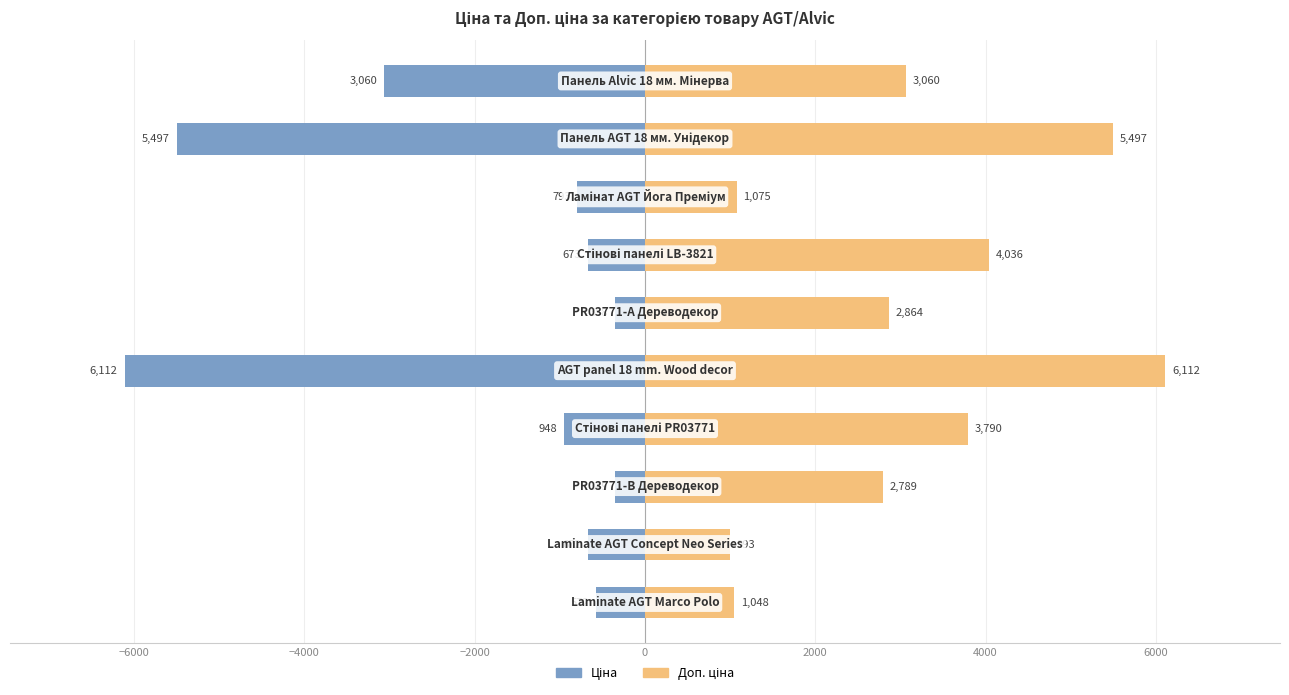

What is the total value across all series at 4000?

3363.3